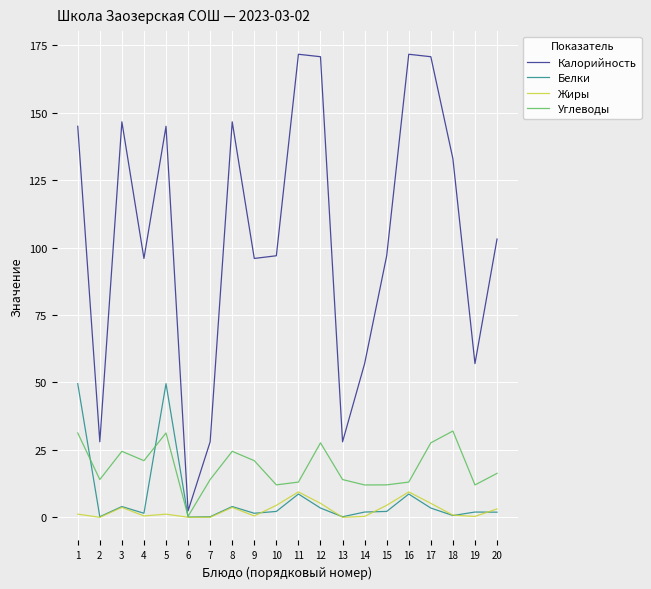

Is the value of Калорийность at 2 greater than the value of Жиры at 6?

Yes